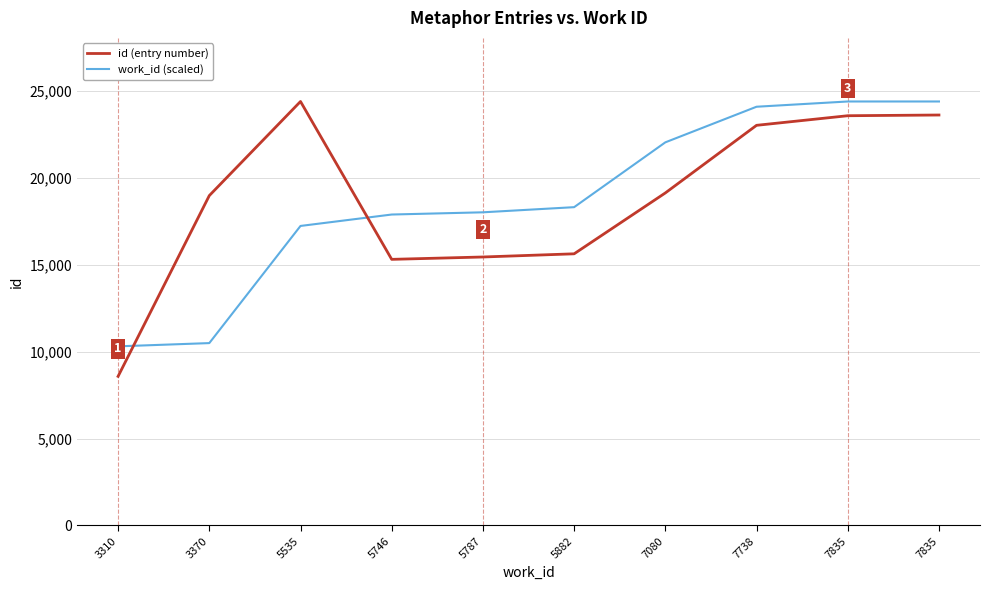

List the series in order of their overall mean, highest first.

id (entry number), work_id (scaled)